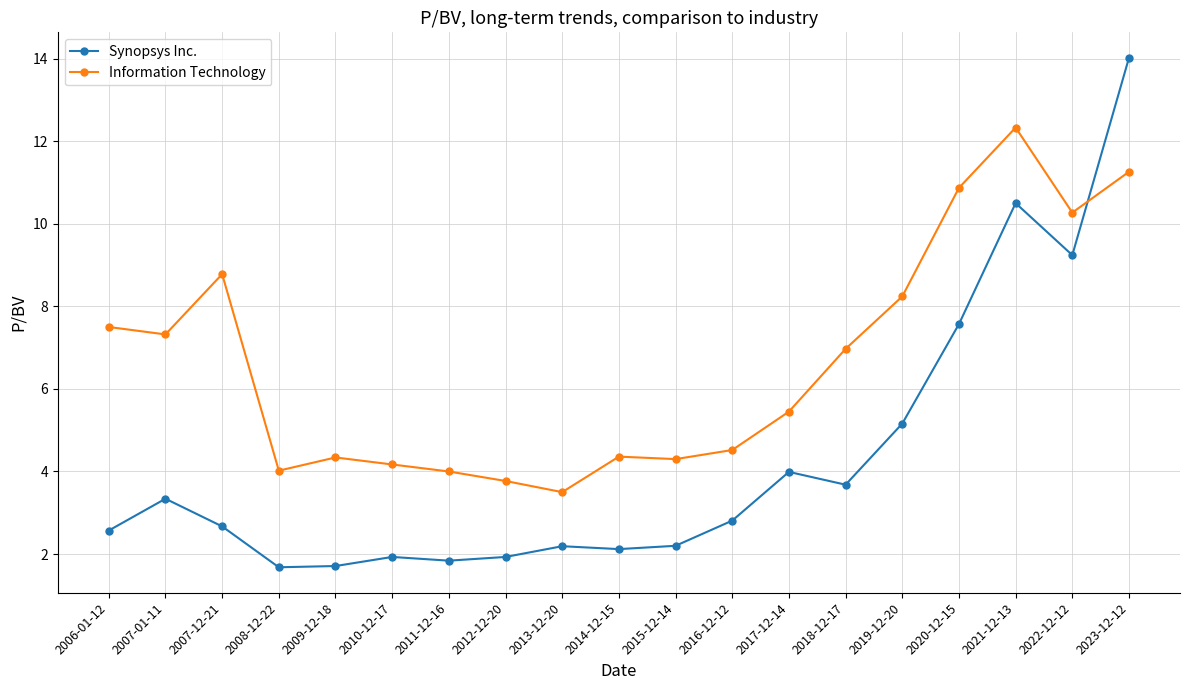

What is the minimum value shown in the chart?

1.7